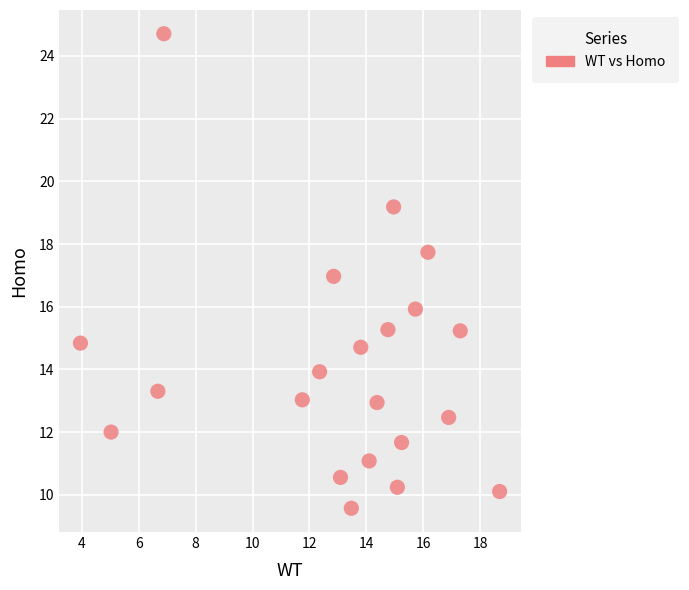

What is the range of Y values (max minus min)?

15.1